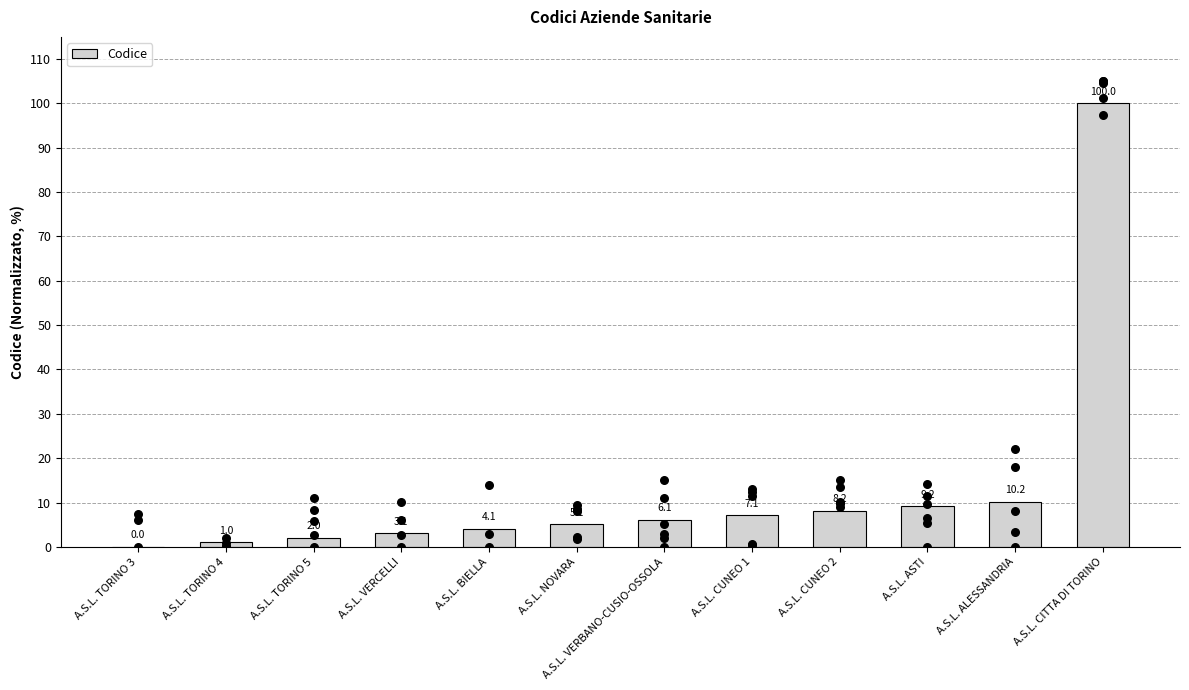

What is the ratio of the value at A.S.L. CITTA DI TORINO to the value at A.S.L. ASTI?

10.9